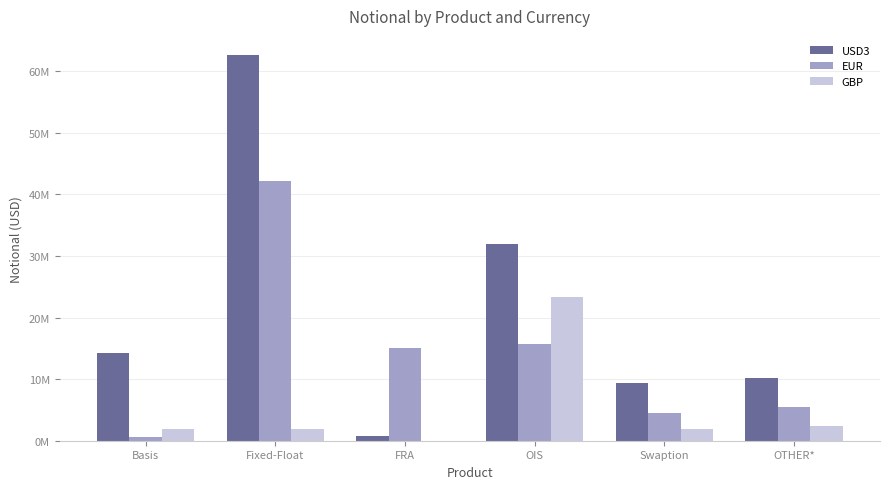

What position from the left is Basis?

1